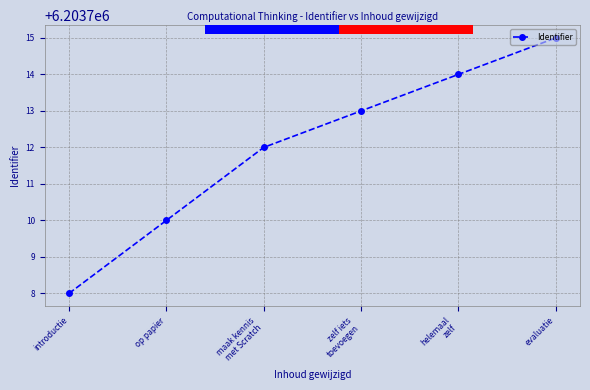

How many values are between 6203710 and 6203714?

4